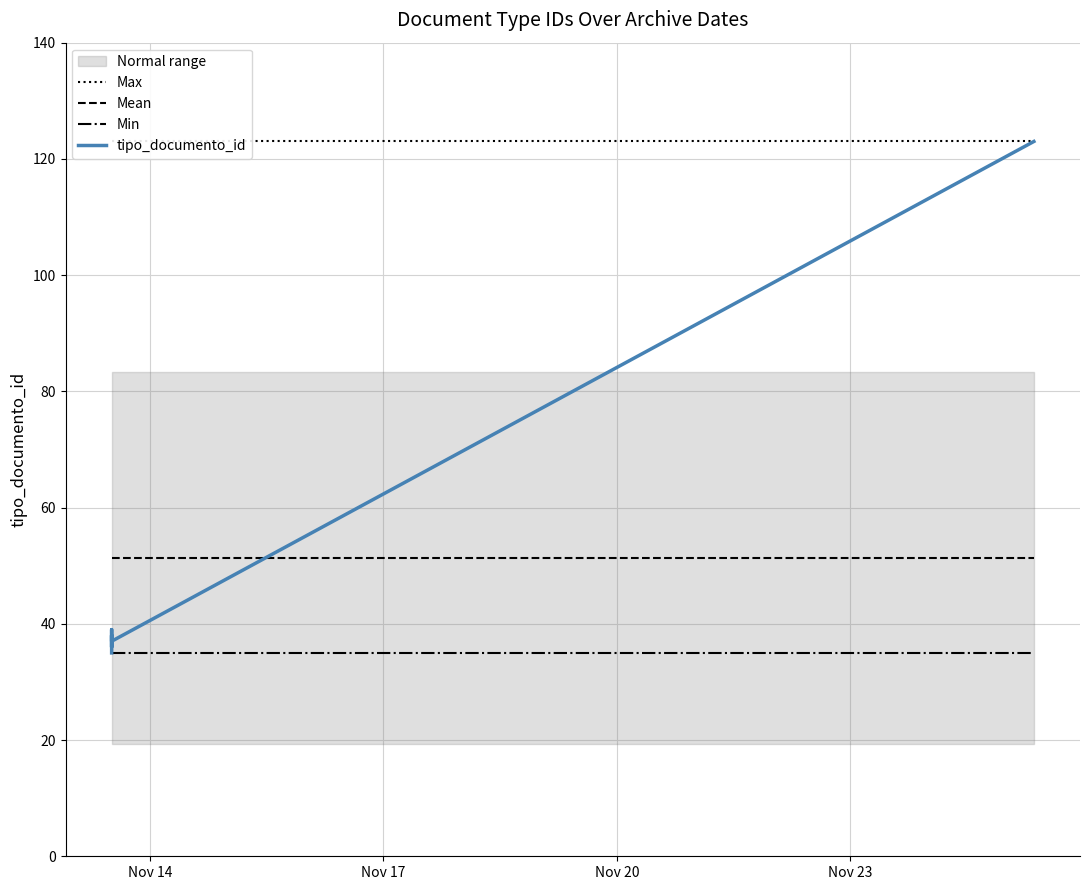

At which label does Mean reach its minimum?

Nov 14